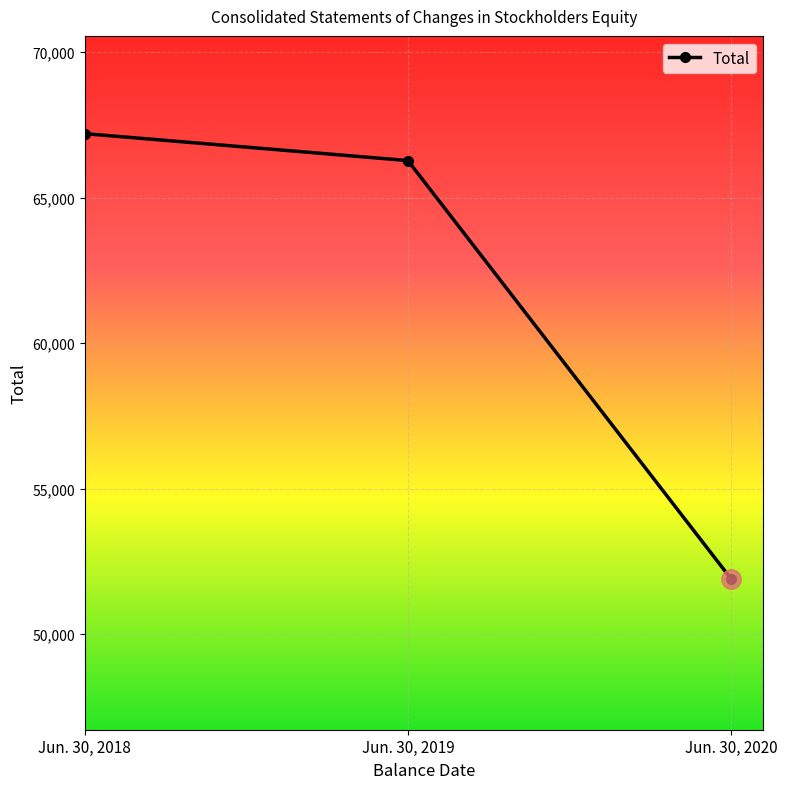

Reading left to right, transcribe all the data shown in this chart.

Jun. 30, 2018=67203	Jun. 30, 2019=66278	Jun. 30, 2020=51911